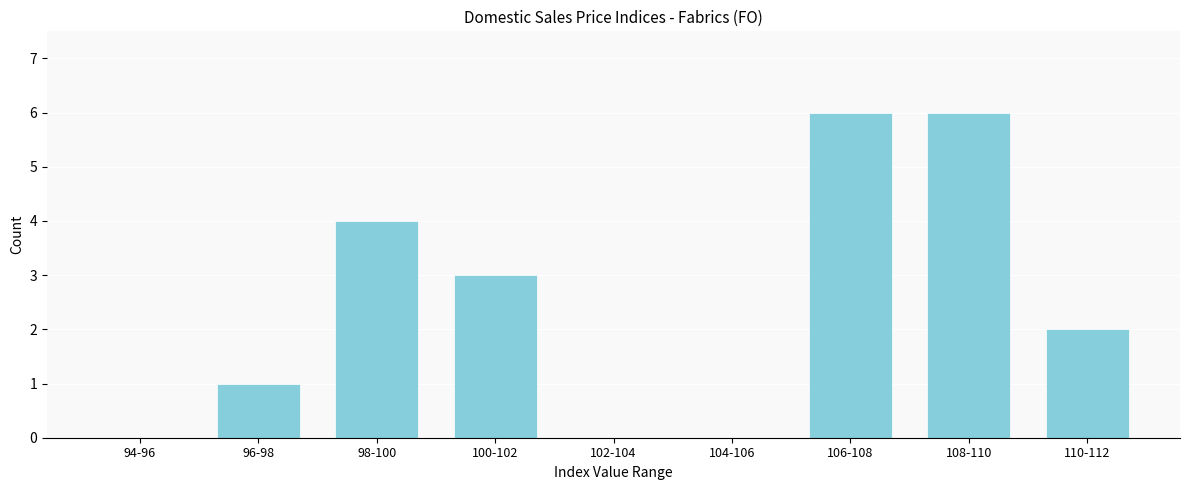

Reading left to right, list all the values displayed in this chart.

94-96=0	96-98=1	98-100=4	100-102=3	102-104=0	104-106=0	106-108=6	108-110=6	110-112=2